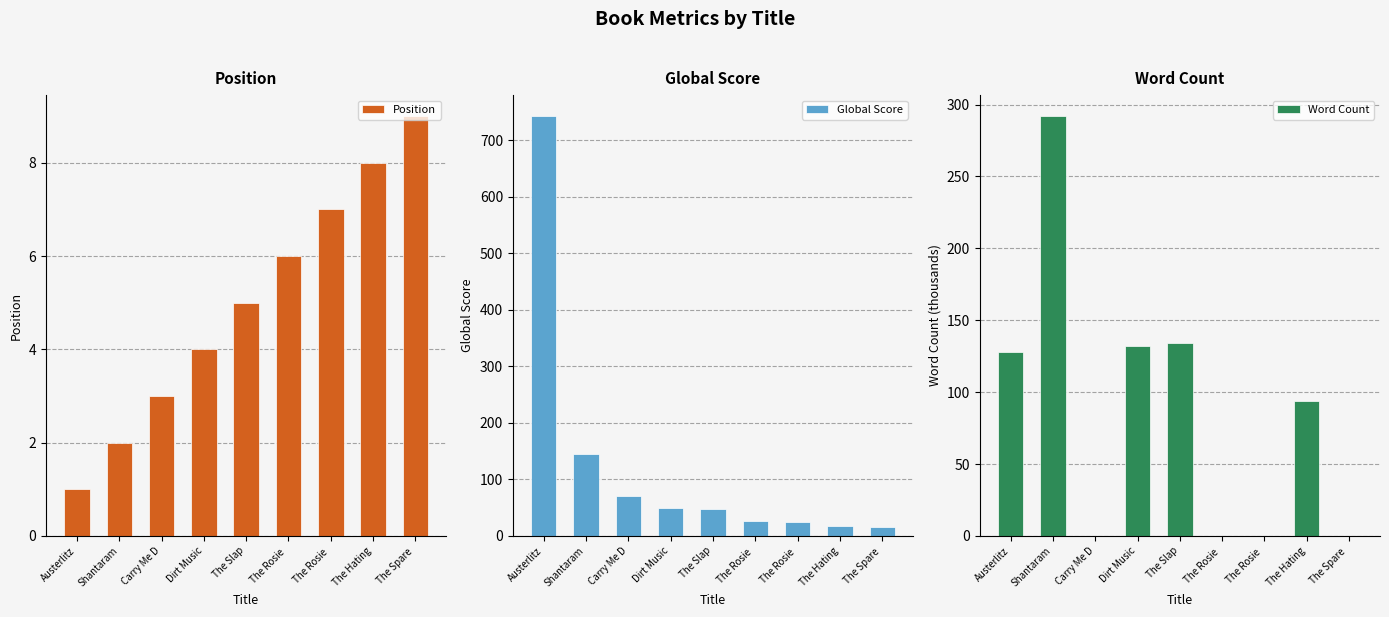

At which category does the chart reach its peak across all series?

Austerlitz